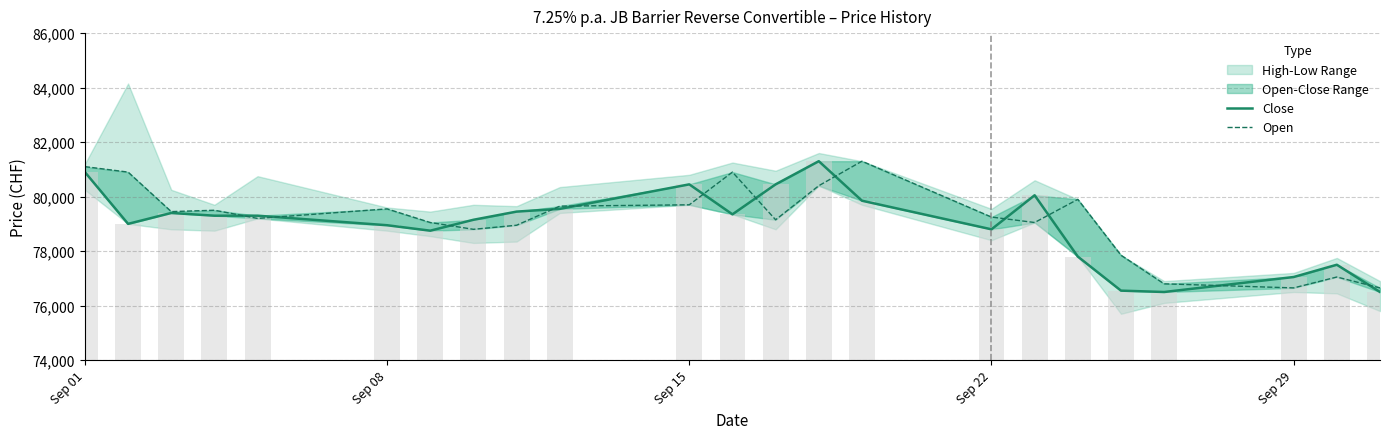

What is the difference between the maximum and minimum values in the Open series?

4650